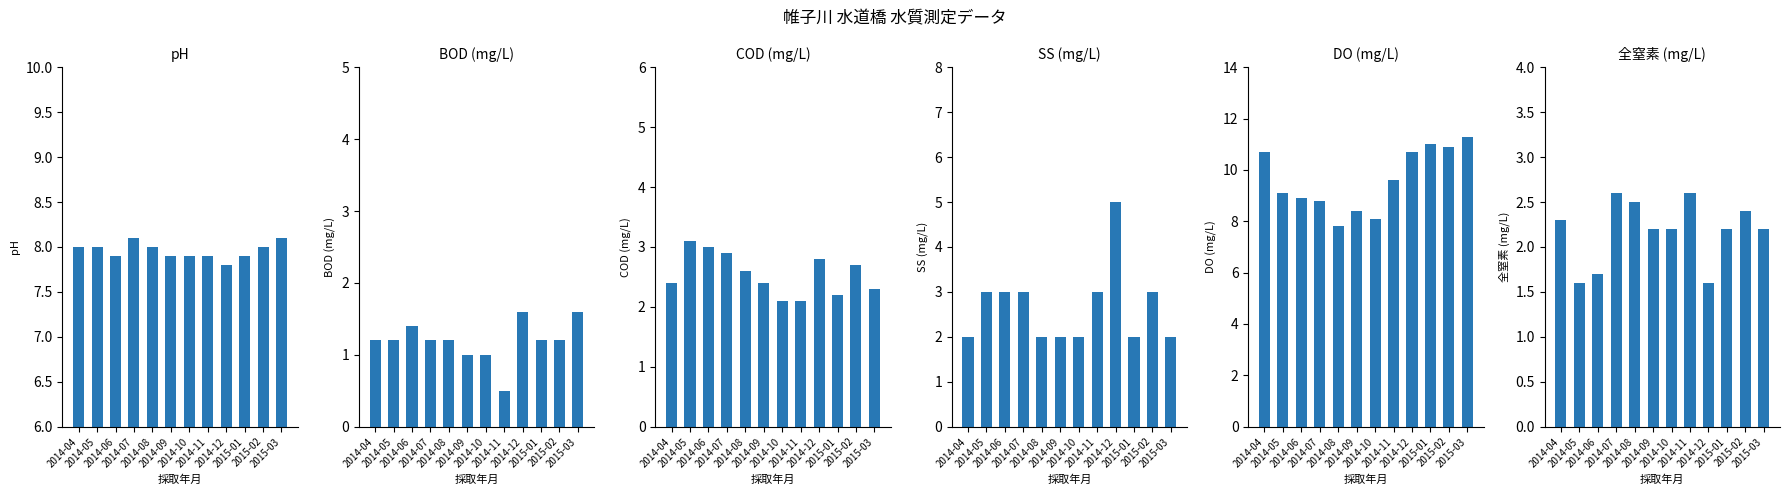

Which series has the largest range (max minus min)?

DO